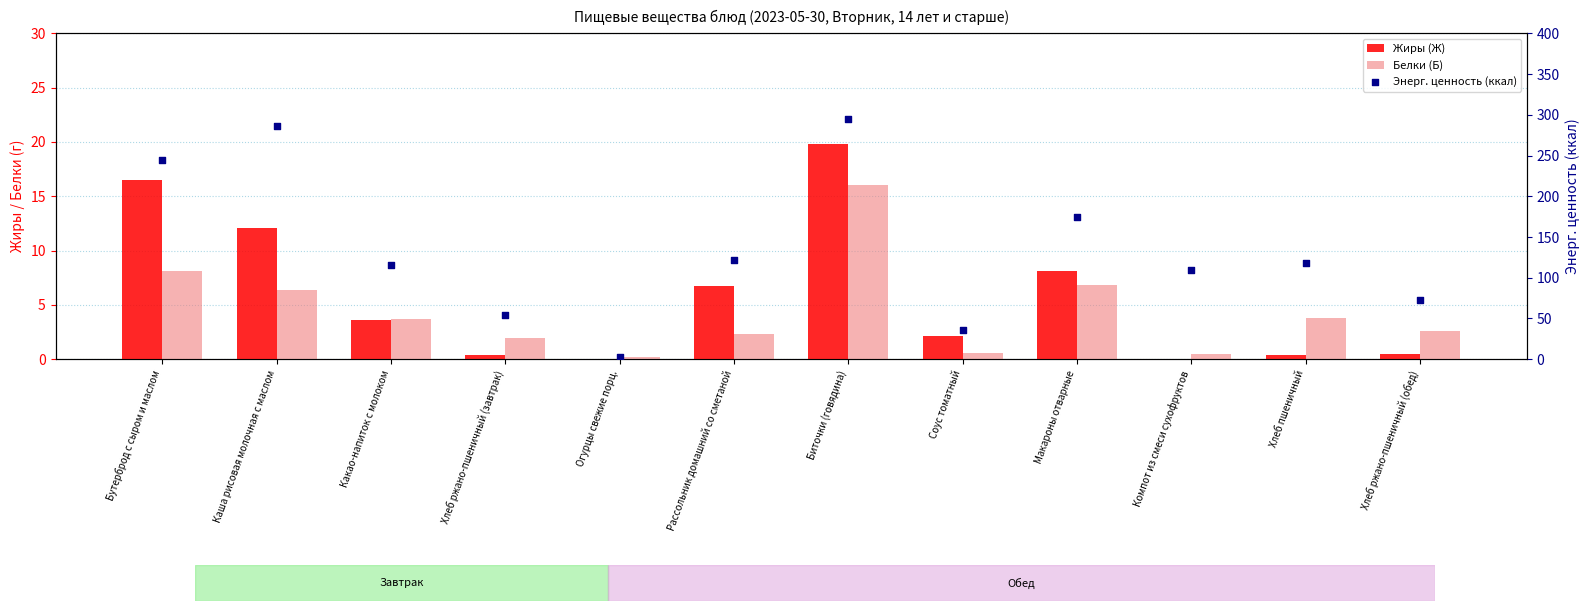

Which series has the largest total across all categories?

Энерг. ценность (ккал)